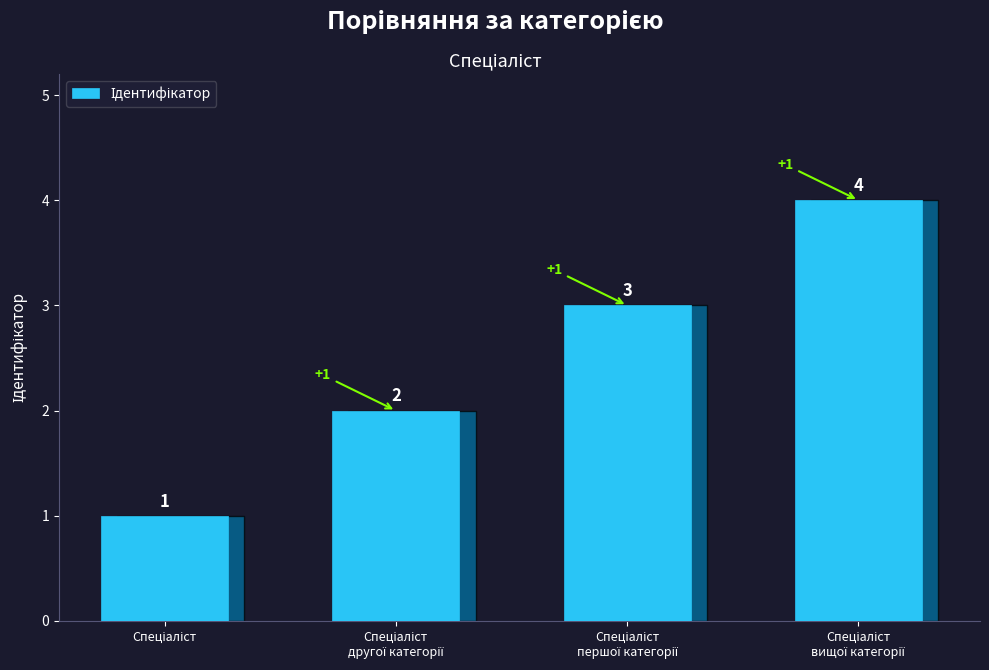

Reading left to right, transcribe all the data shown in this chart.

1	2	3	4